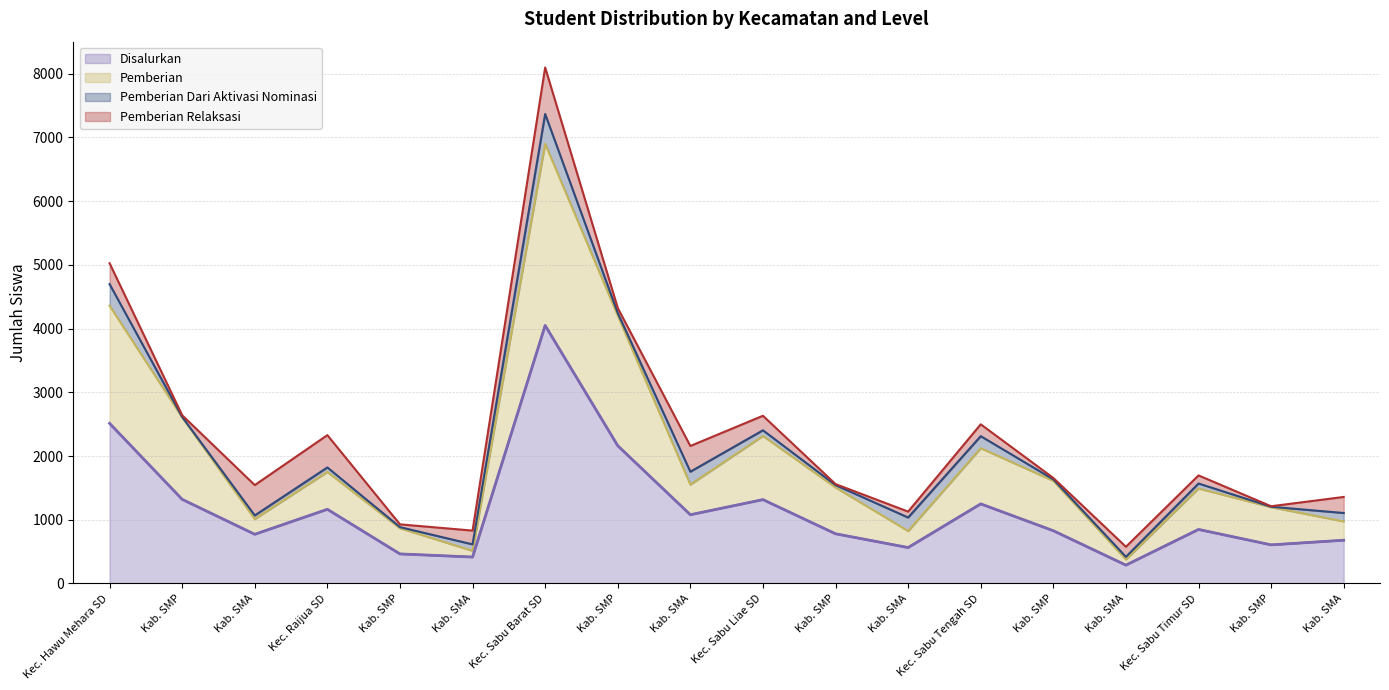

What is the minimum value for Disalurkan?

288